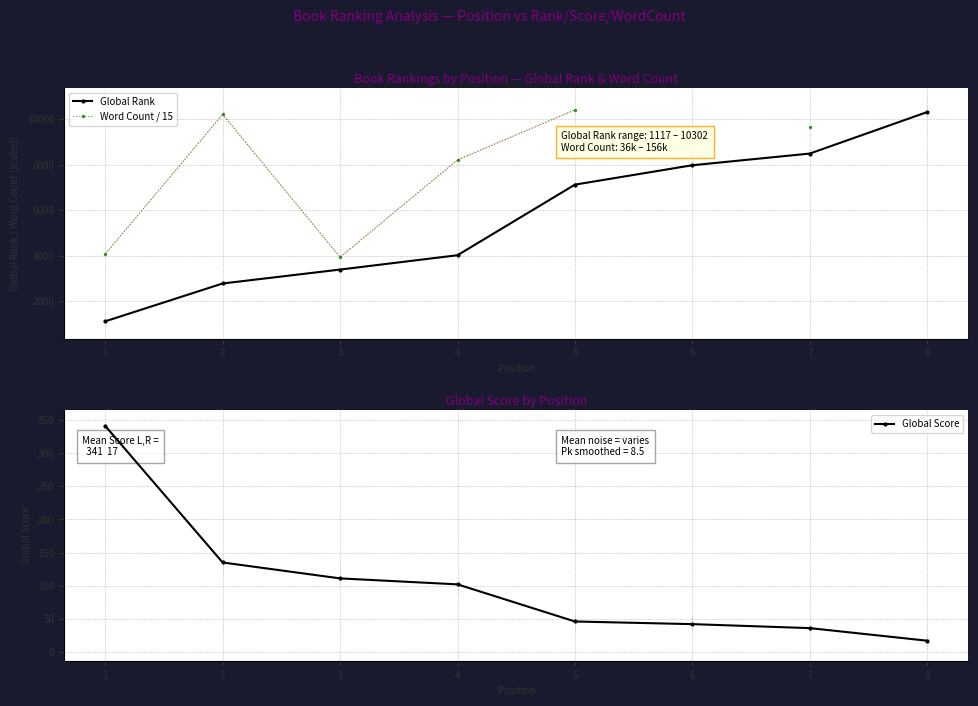

Between 1 and 2, which series saw the biggest shift?

Word Count / 15